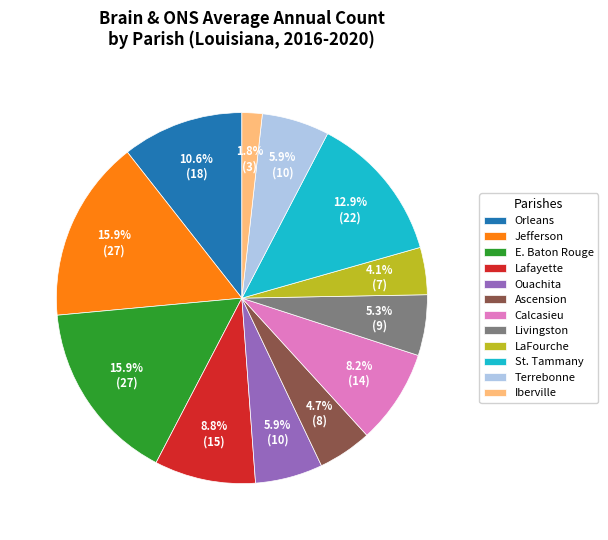

Which slice is the smallest?

Iberville